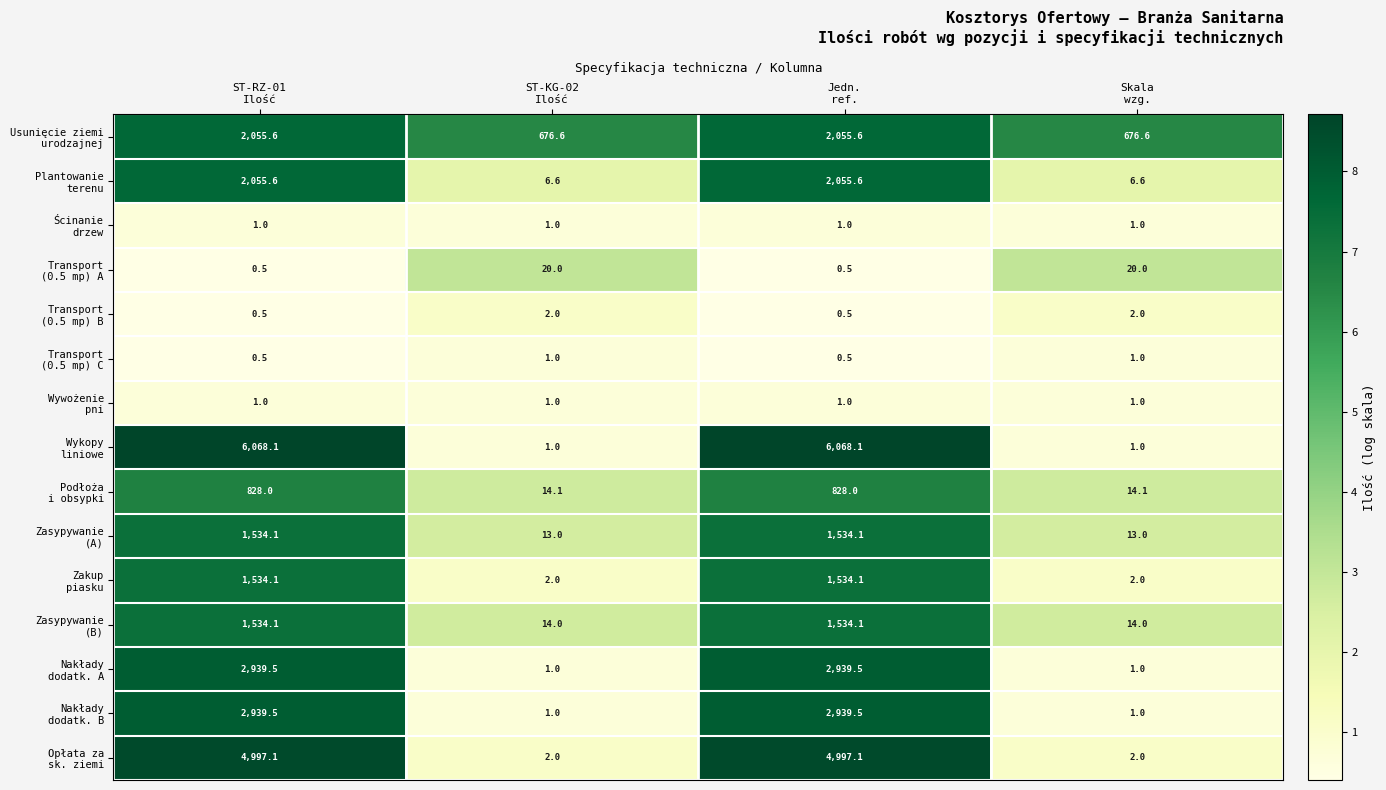

What is the greatest value displayed?

6068.1